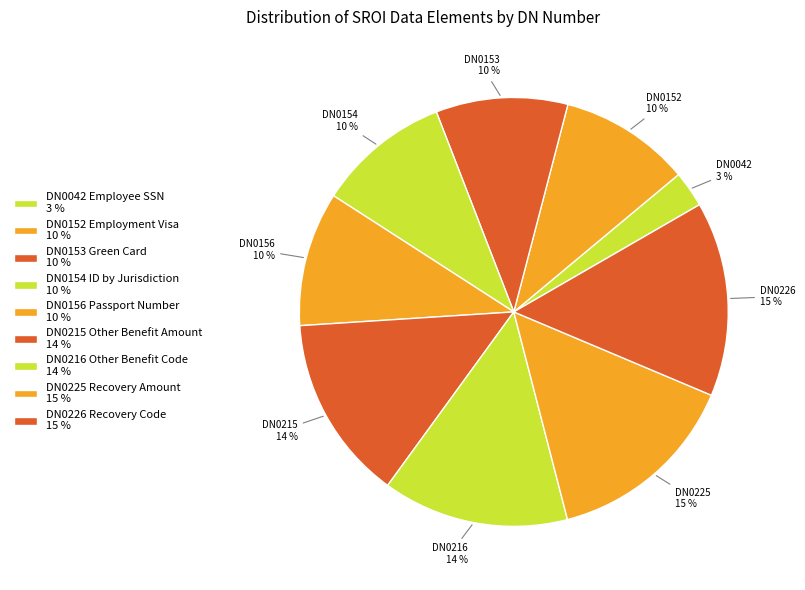

Count the number of slices in the pie.

9